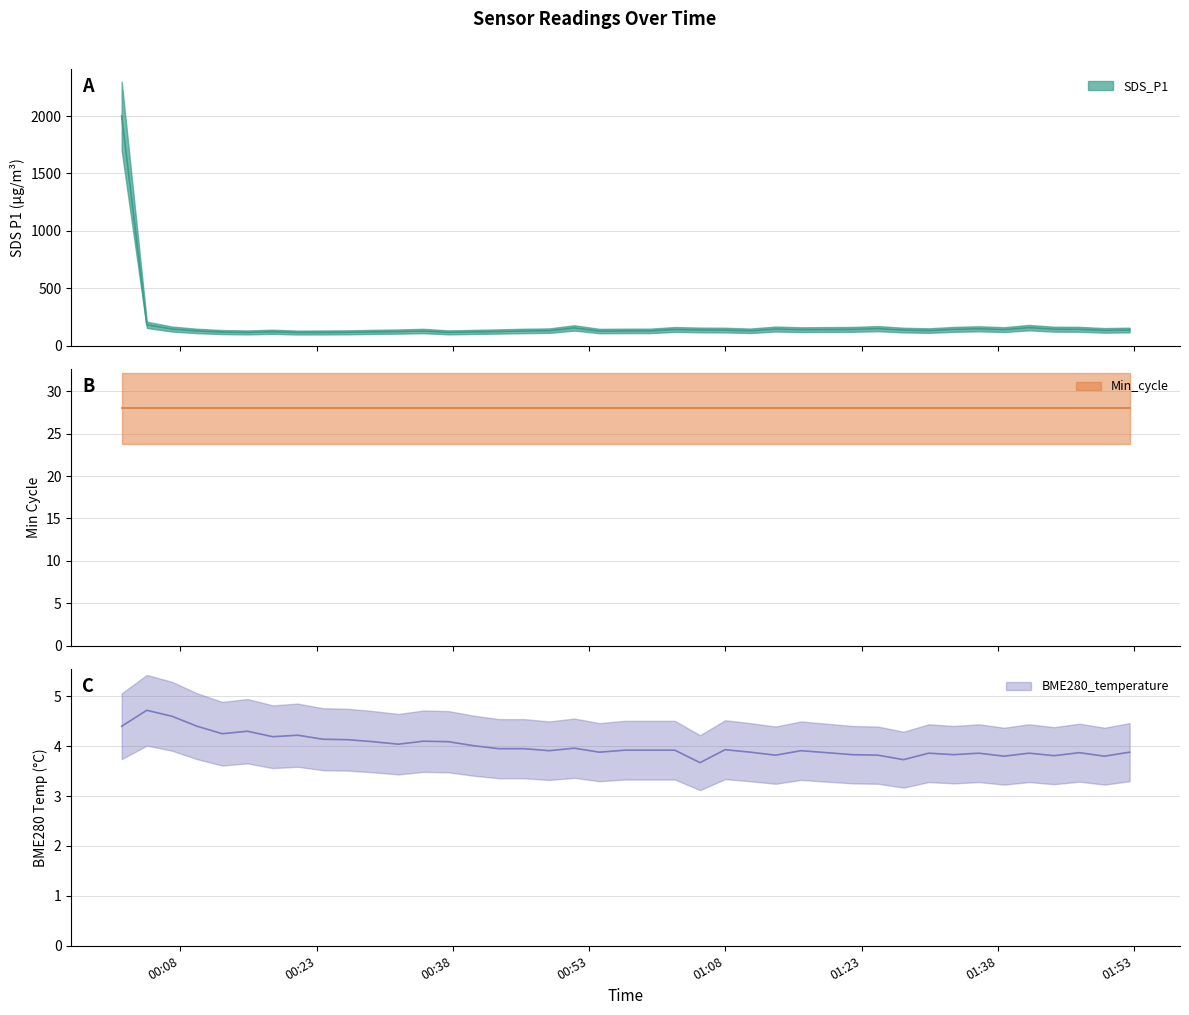

True or false: SDS_P1 has a value of 28.5 at 2021/12/30 01:38:40.

False